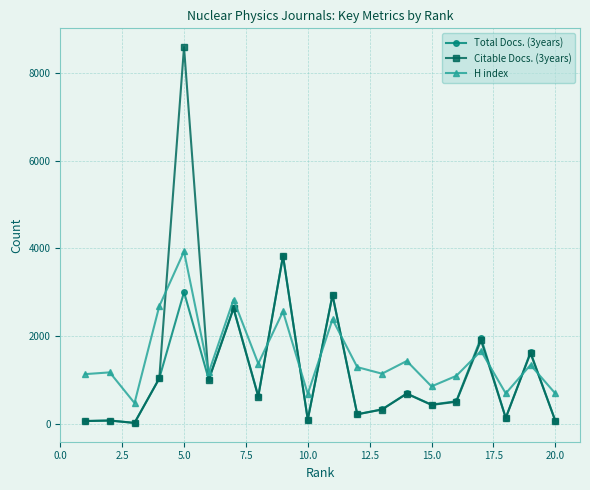

How many values in the Total Docs. (3years) series are below 629?

10